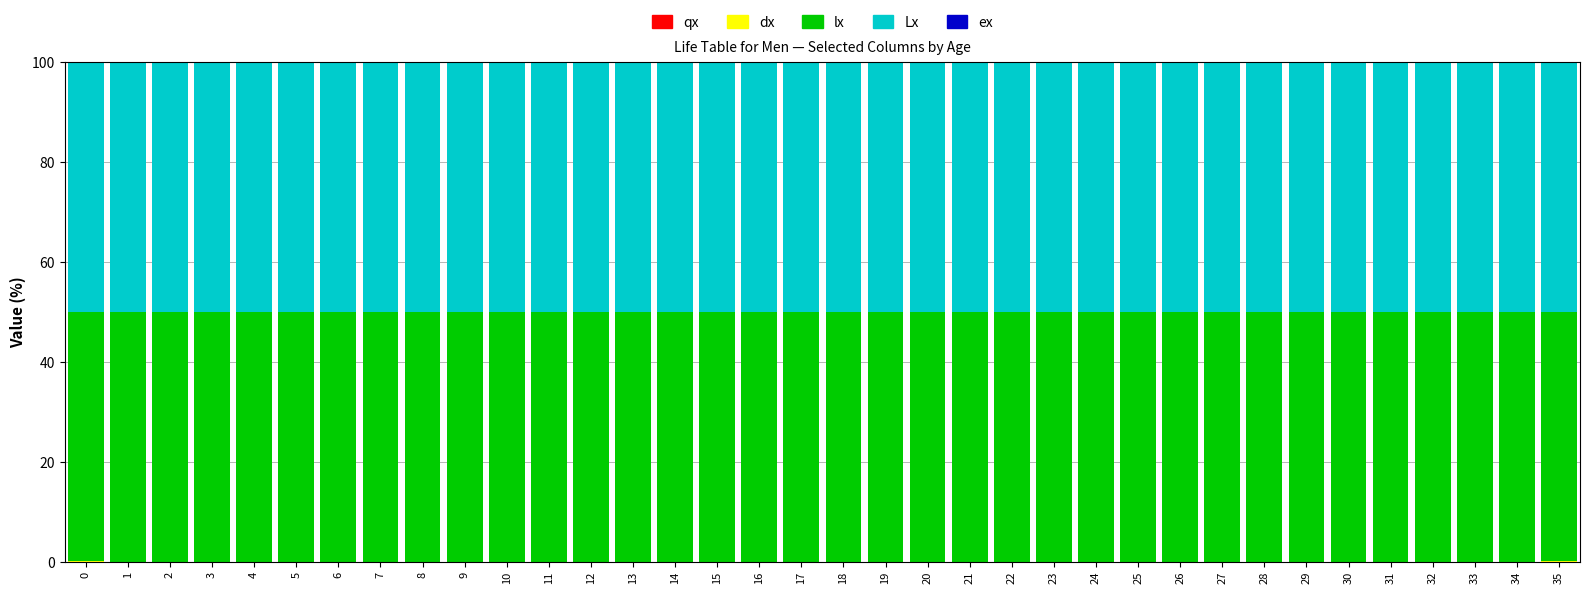

True or false: dx has a value of 0.0 at 8.

True